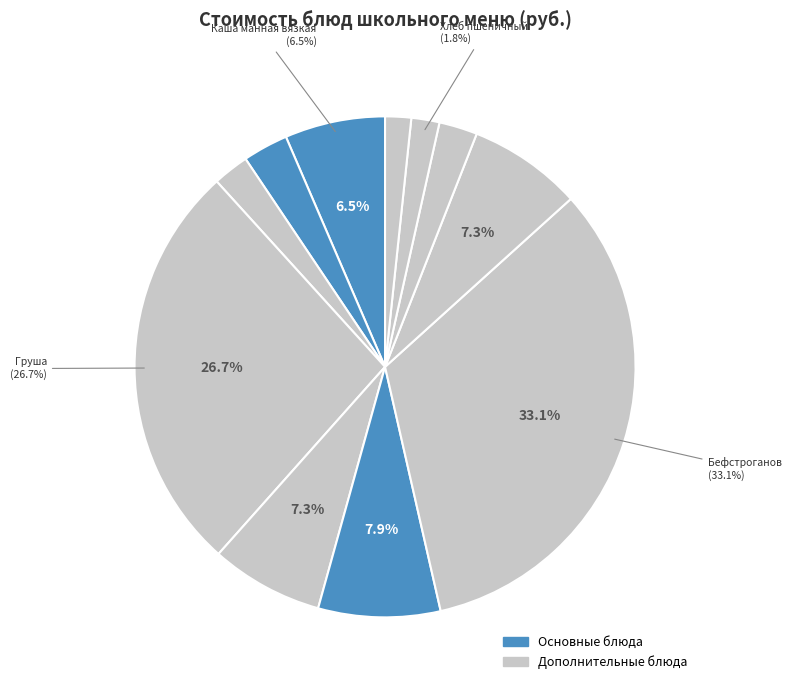

How many slices are in this pie chart?

11